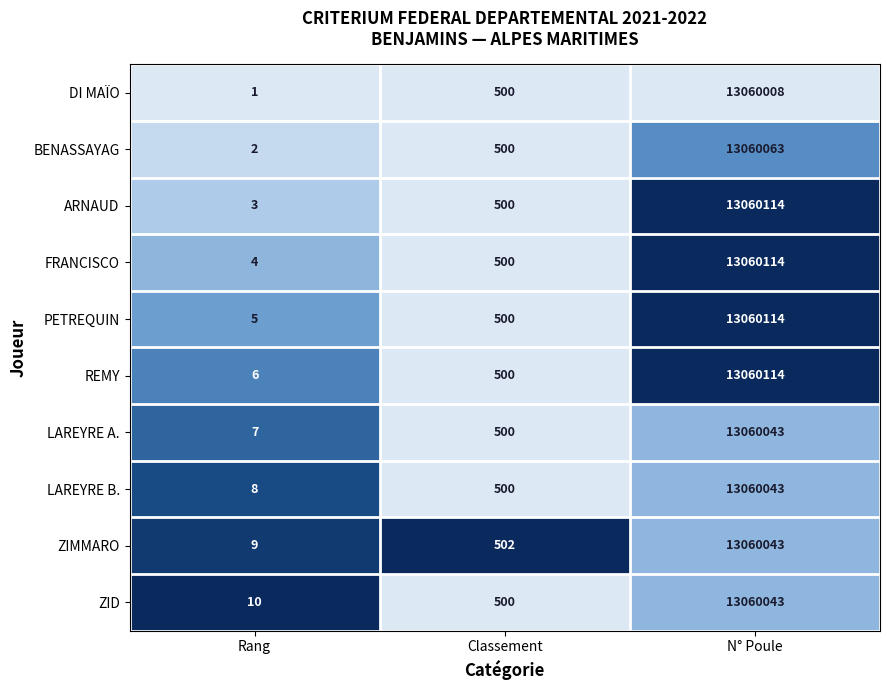

Reading left to right, list all the values displayed in this chart.

DI MAÏO: 1	500	13060008
BENASSAYAG: 2	500	13060063
ARNAUD: 3	500	13060114
FRANCISCO: 4	500	13060114
PETREQUIN: 5	500	13060114
REMY: 6	500	13060114
LAREYRE A.: 7	500	13060043
LAREYRE B.: 8	500	13060043
ZIMMARO: 9	502	13060043
ZID: 10	500	13060043